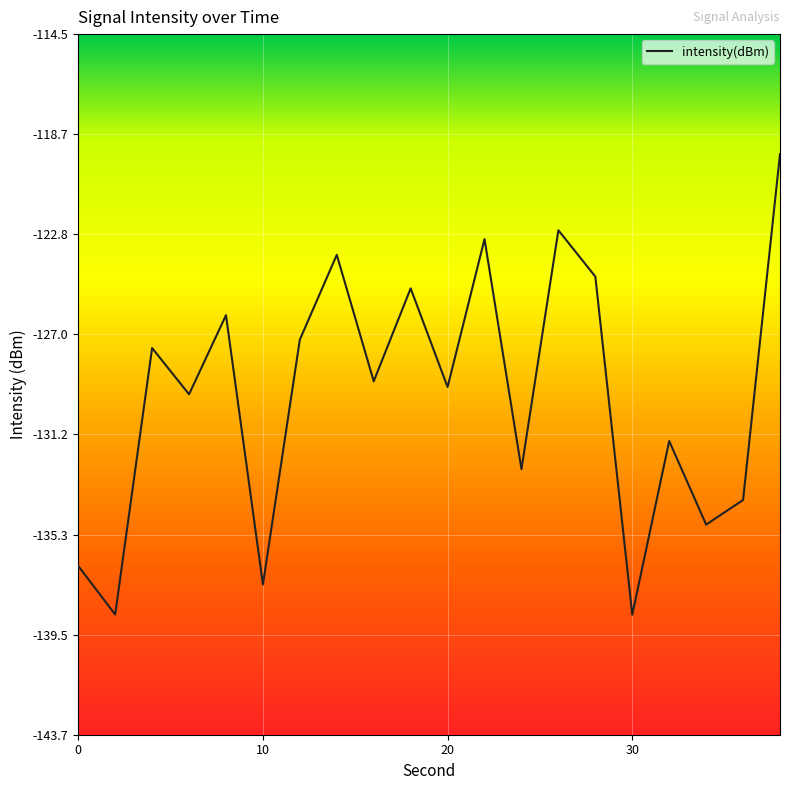

Reading left to right, transcribe all the data shown in this chart.

-136.6	-138.7	-127.6	-129.5	-126.2	-137.4	-127.2	-123.7	-128.9	-125.1	-129.2	-123.0	-132.6	-122.7	-124.6	-138.7	-131.4	-134.9	-133.9	-119.5